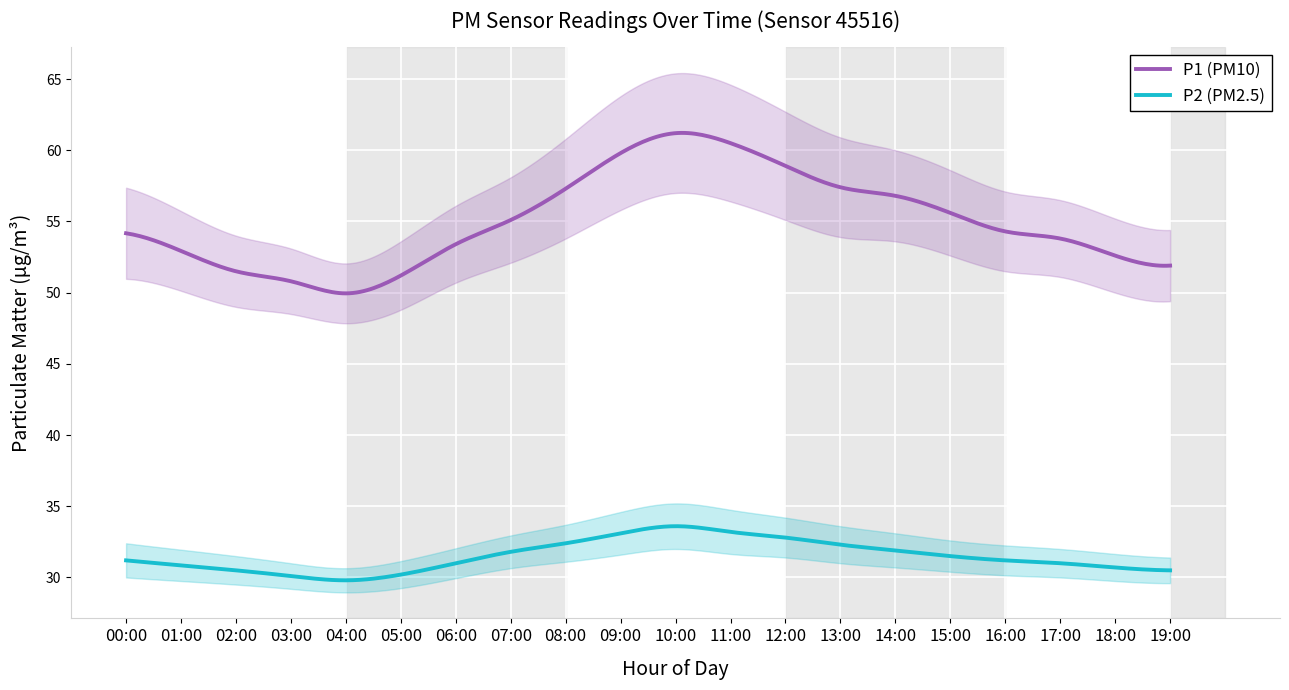

True or false: P2 and P1 intersect in this chart.

False